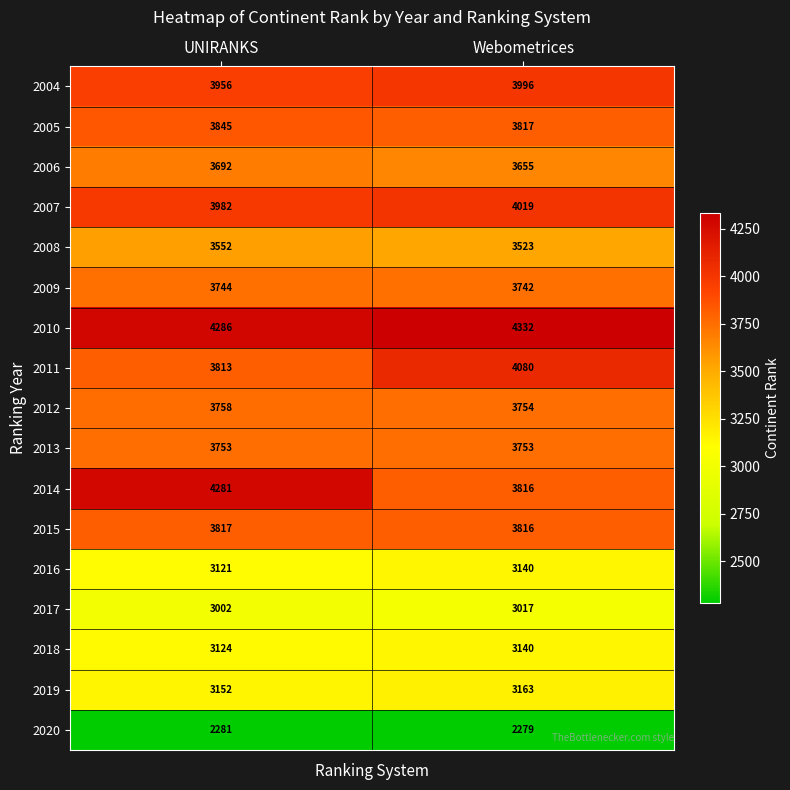

What is the average value of the 2008 series?

3538